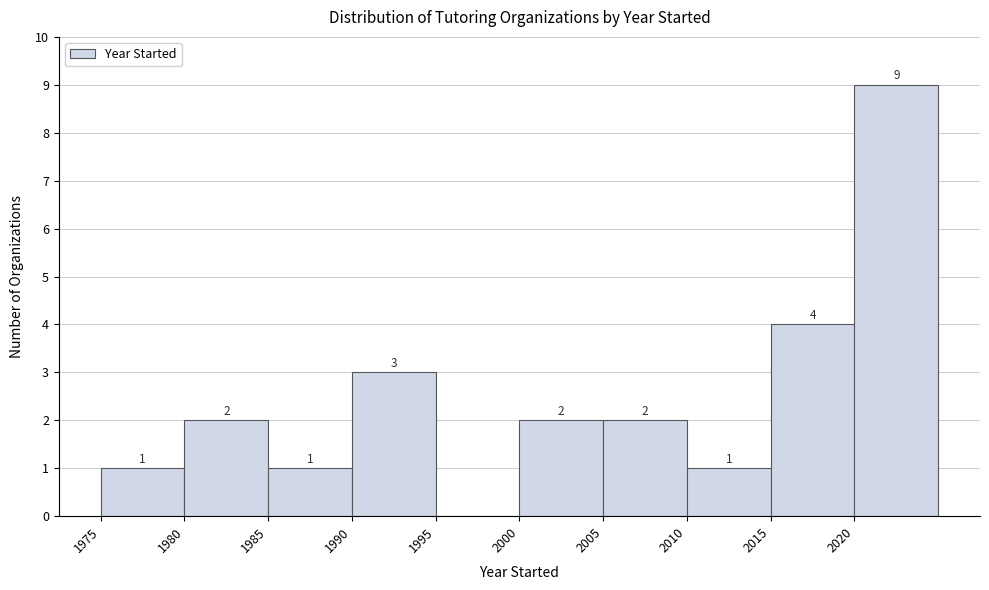

Which range on the x-axis has the tallest bar?

2020 to 2025